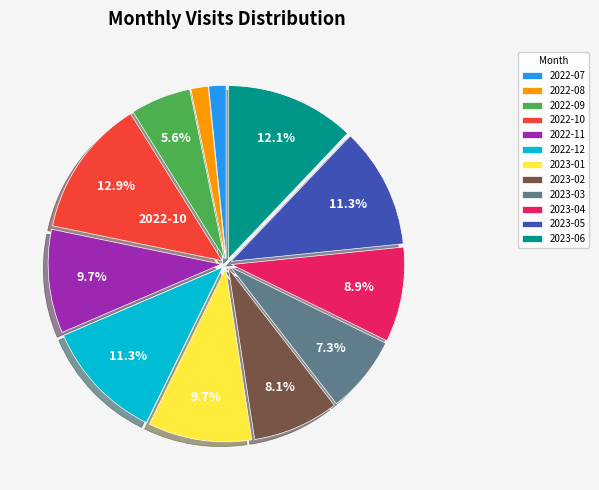

Approximately how many times larger is the value at 2022-07 compared to 2022-08?

1.0